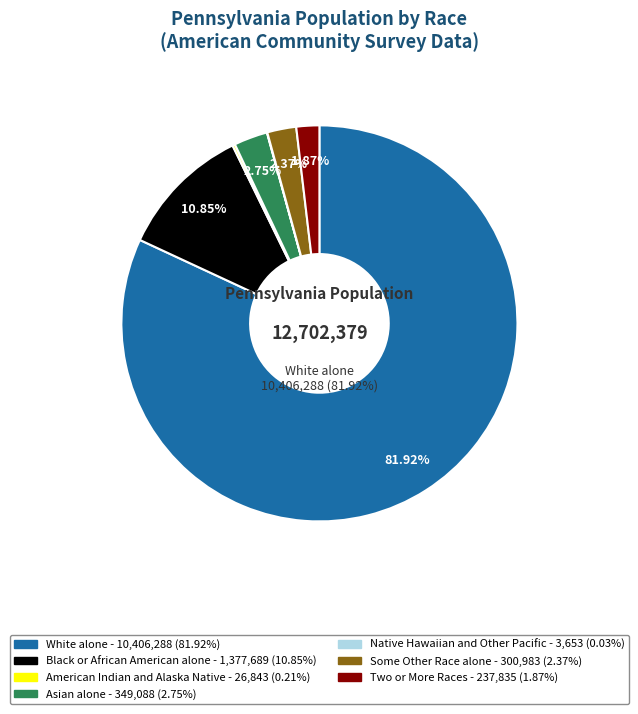

Which category has the biggest portion of the pie?

White alone